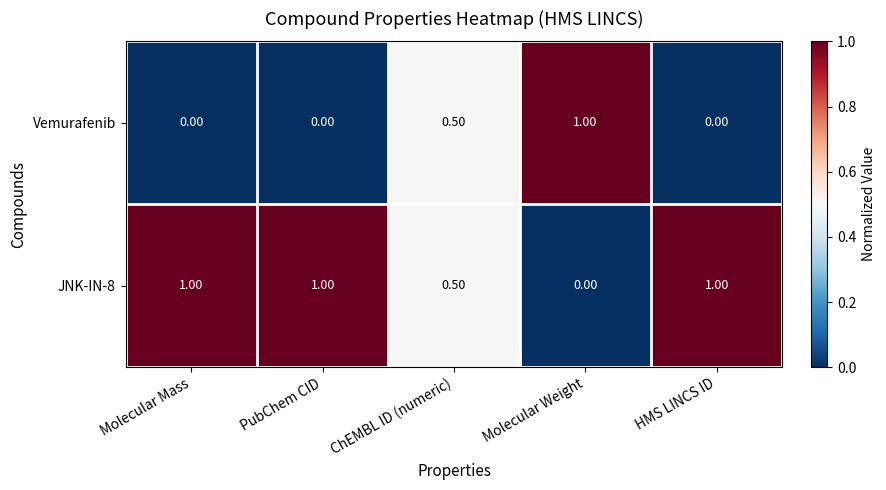

What is the maximum value shown in the chart?

1.0